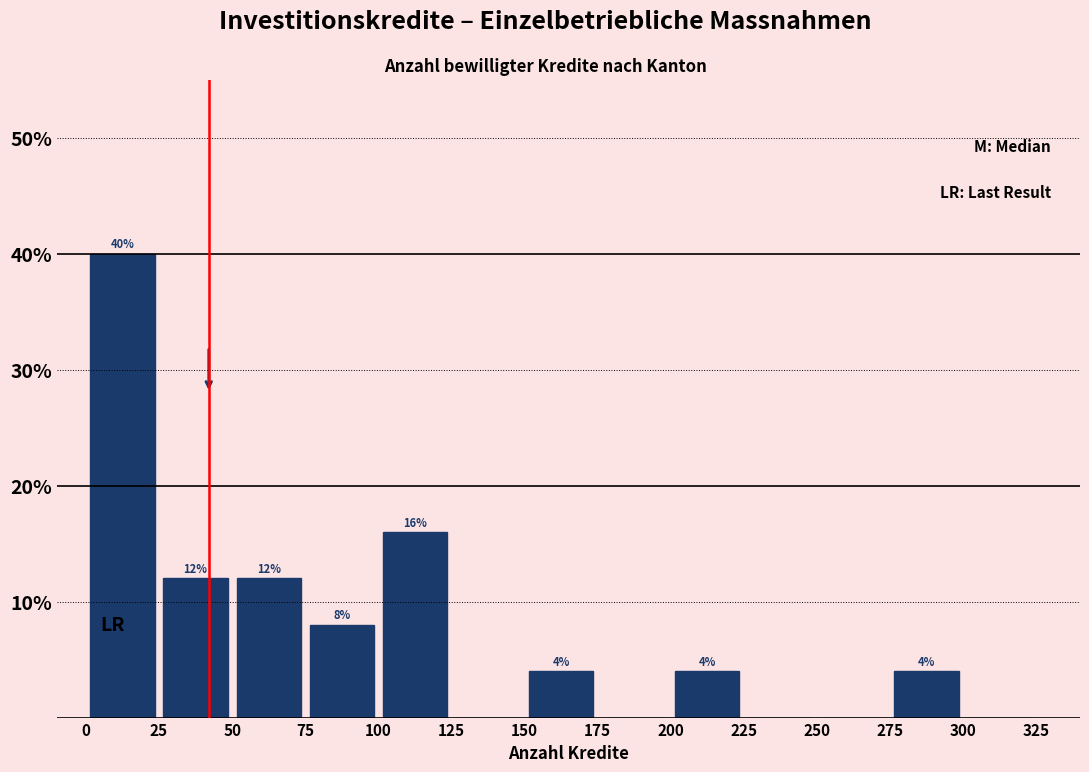

Which range on the x-axis has the tallest bar?

0 to 25